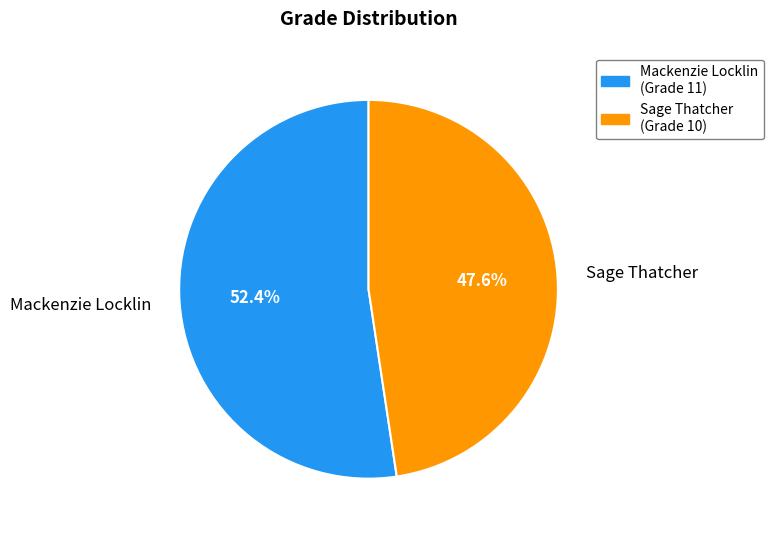

Is there a majority slice in this chart?

Yes